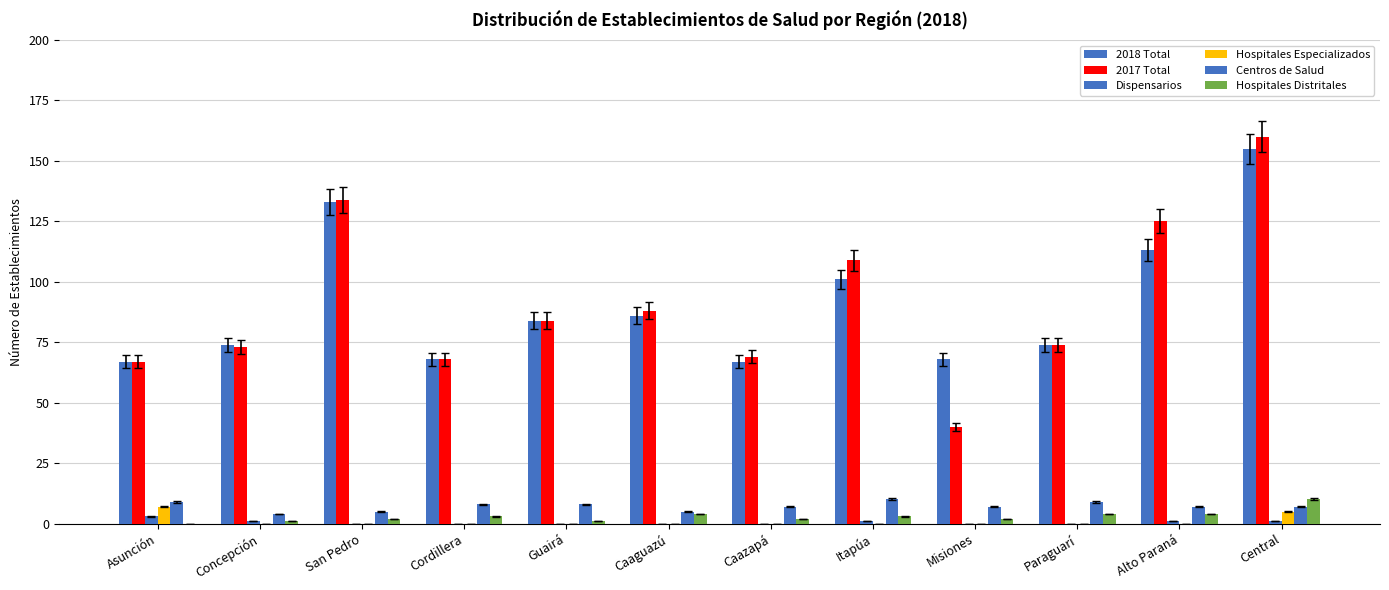

At how many categories does at least one series exceed 119?

3